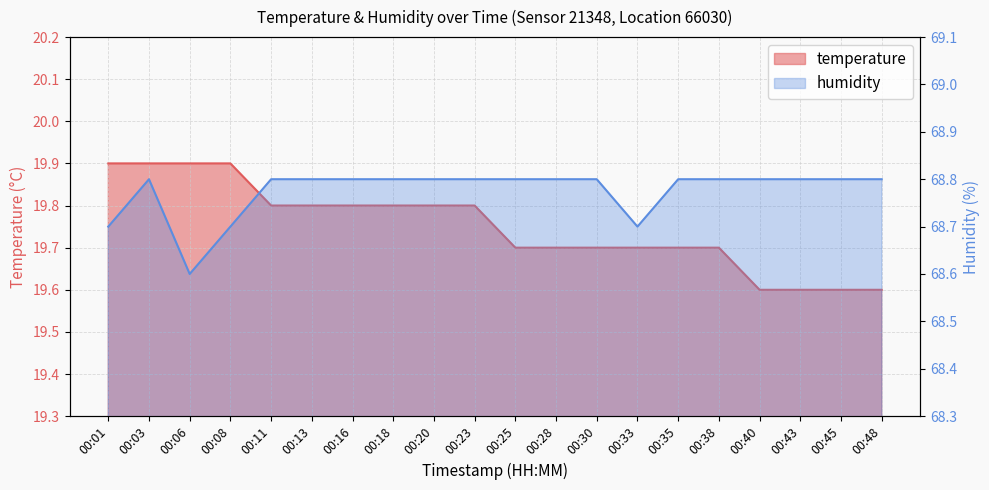

Rank the series by their average value, from lowest to highest.

temperature, humidity